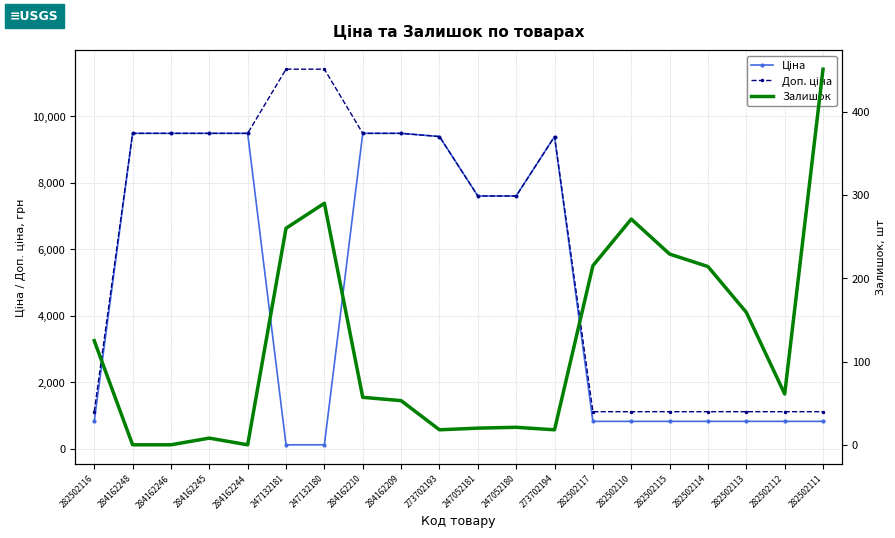

The value of Залишок at 282502112 is 61.0. True or false?

True